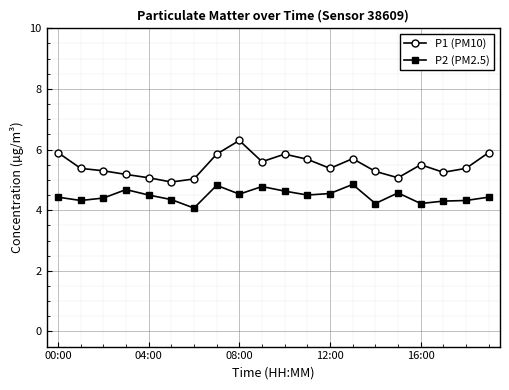

What is the average value of the P1 (PM10) series?

5.5